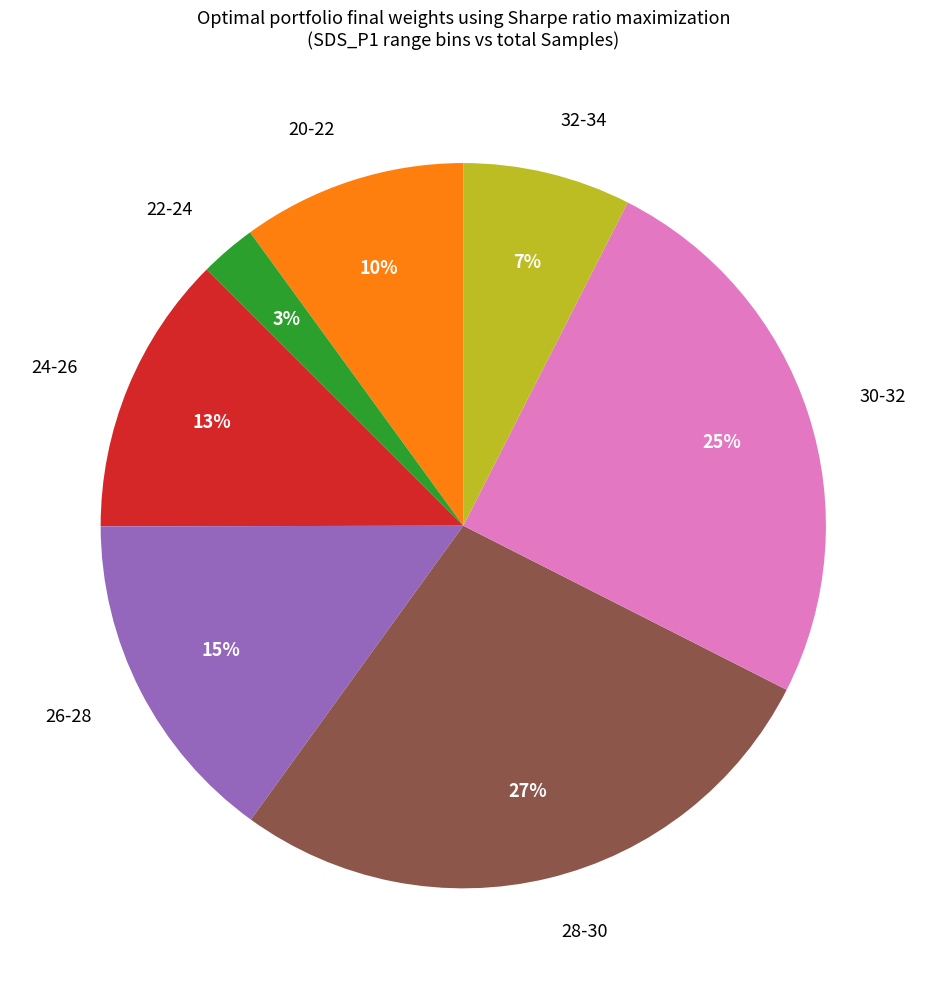

Do 24-26 and 32-34 together represent more than half of the pie?

No